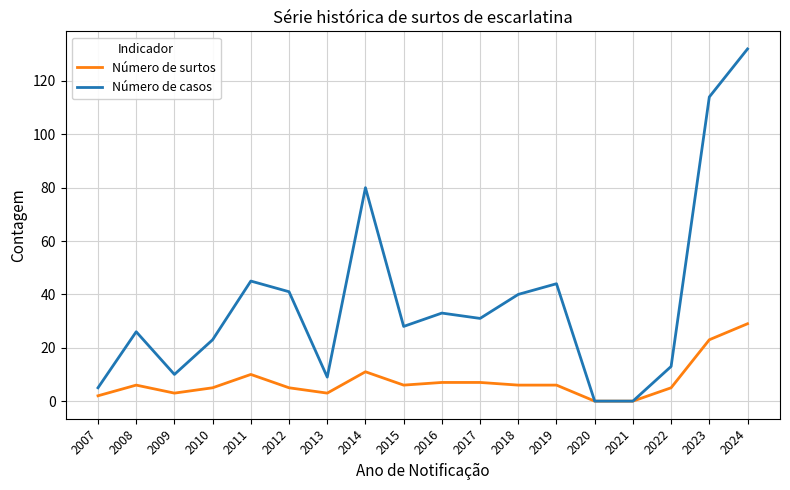

Which series changed the most between 2007 and 2012?

Número de casos